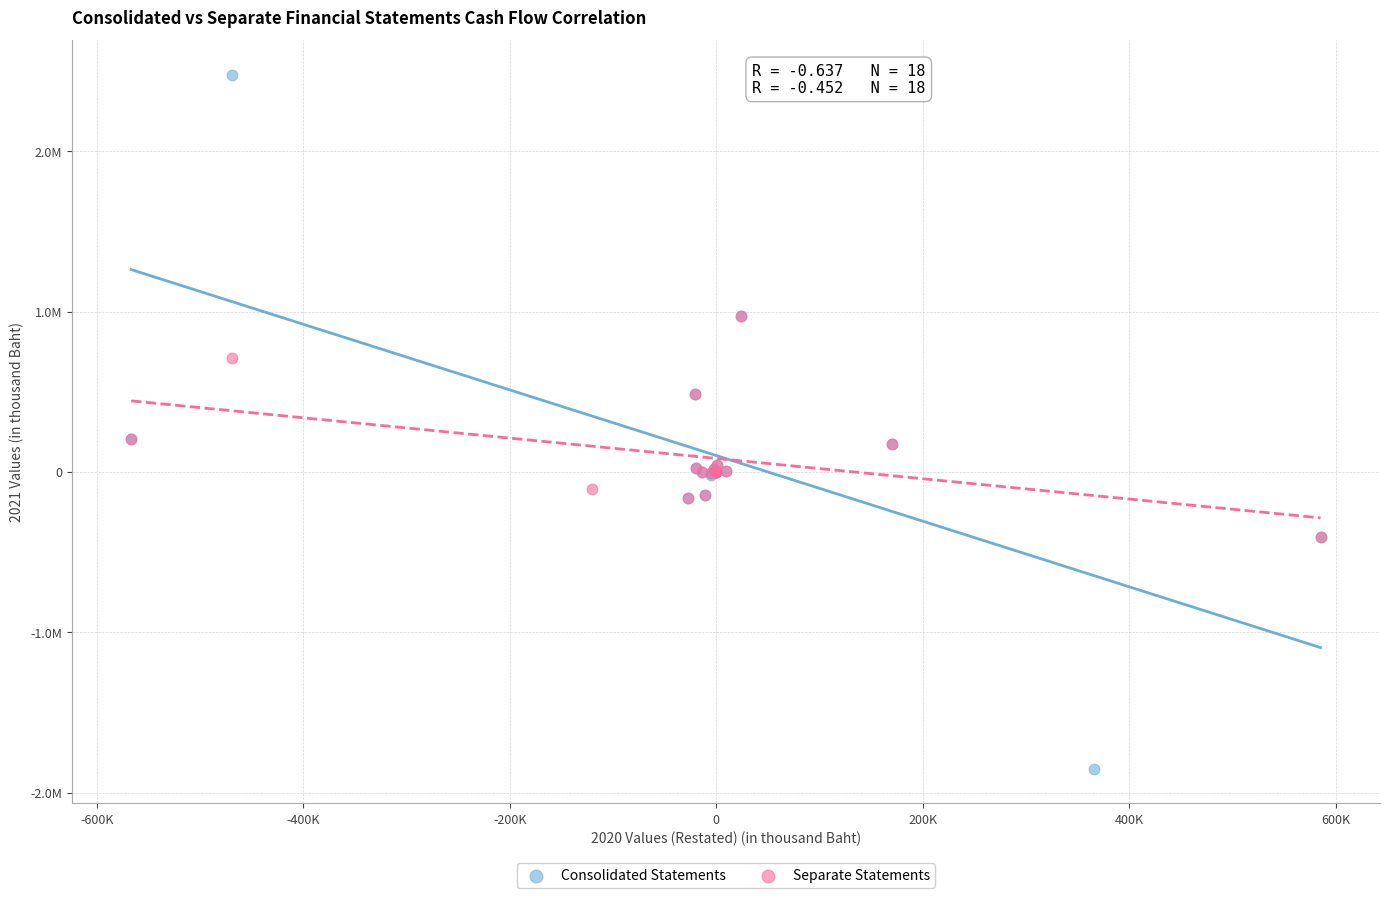

What are all the series names shown in the legend?

Consolidated Statements, Separate Statements